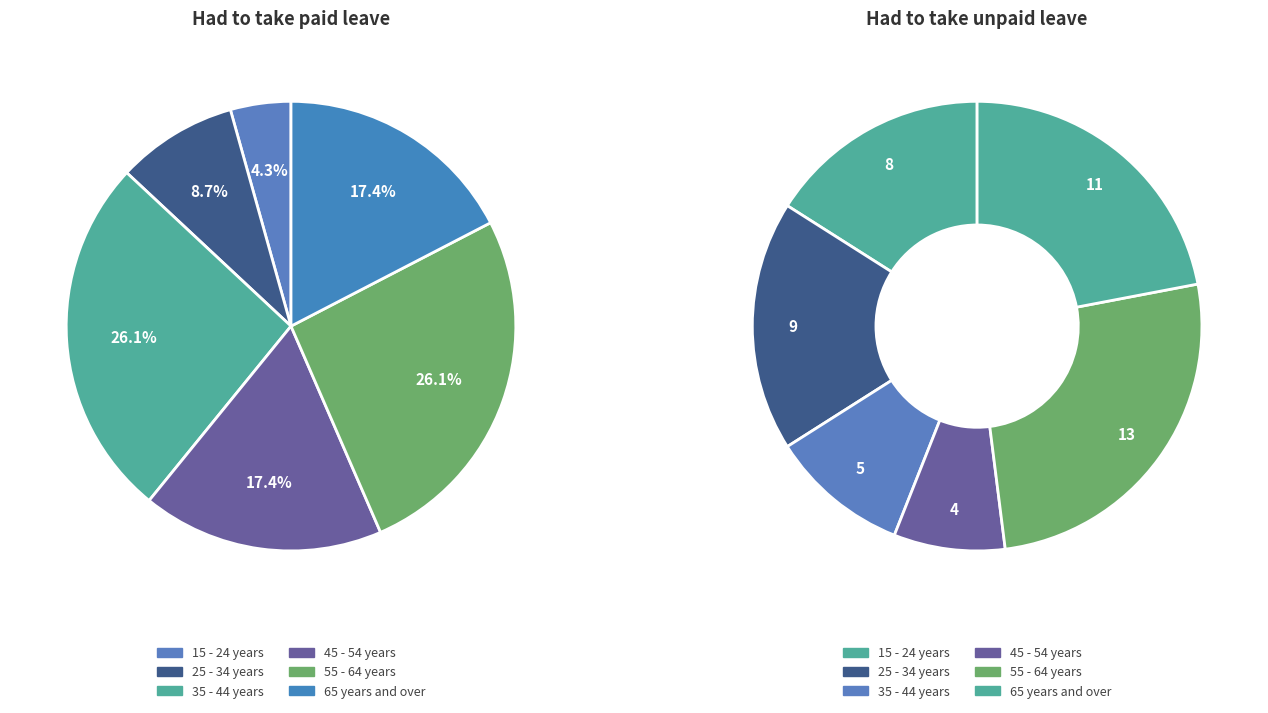

Which slice is the smallest?

15 - 24 years